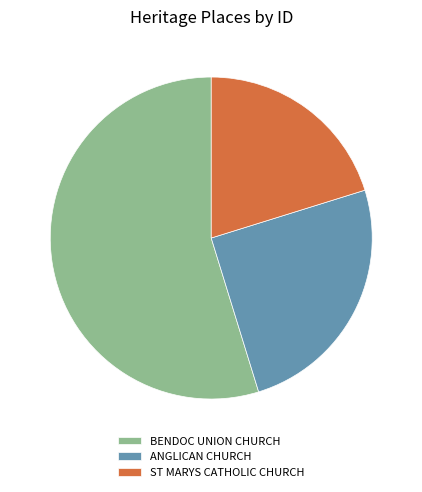

Which category accounts for the majority?

BENDOC UNION CHURCH